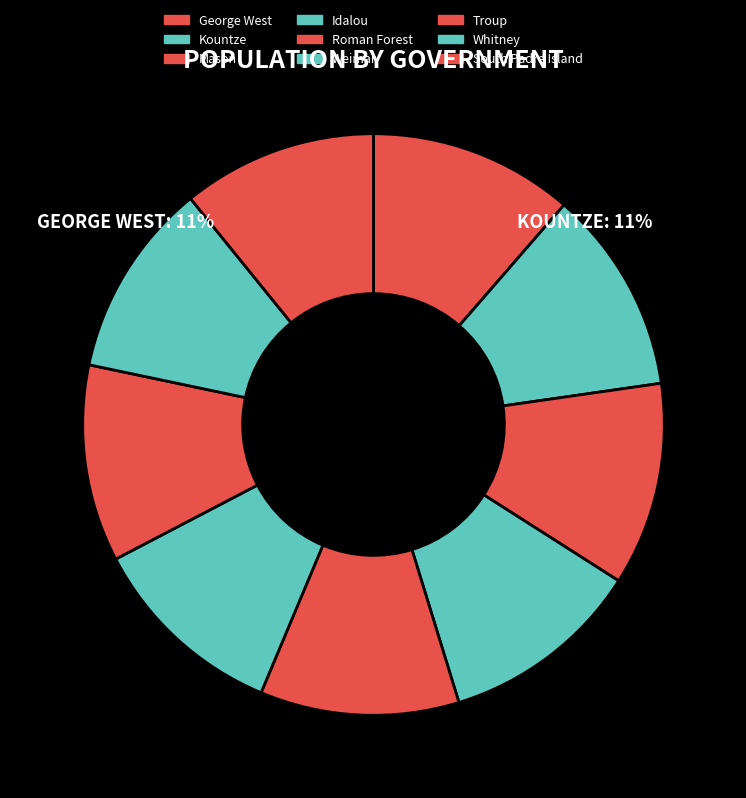

What percentage do Idalou and Troup together represent?

22.2%